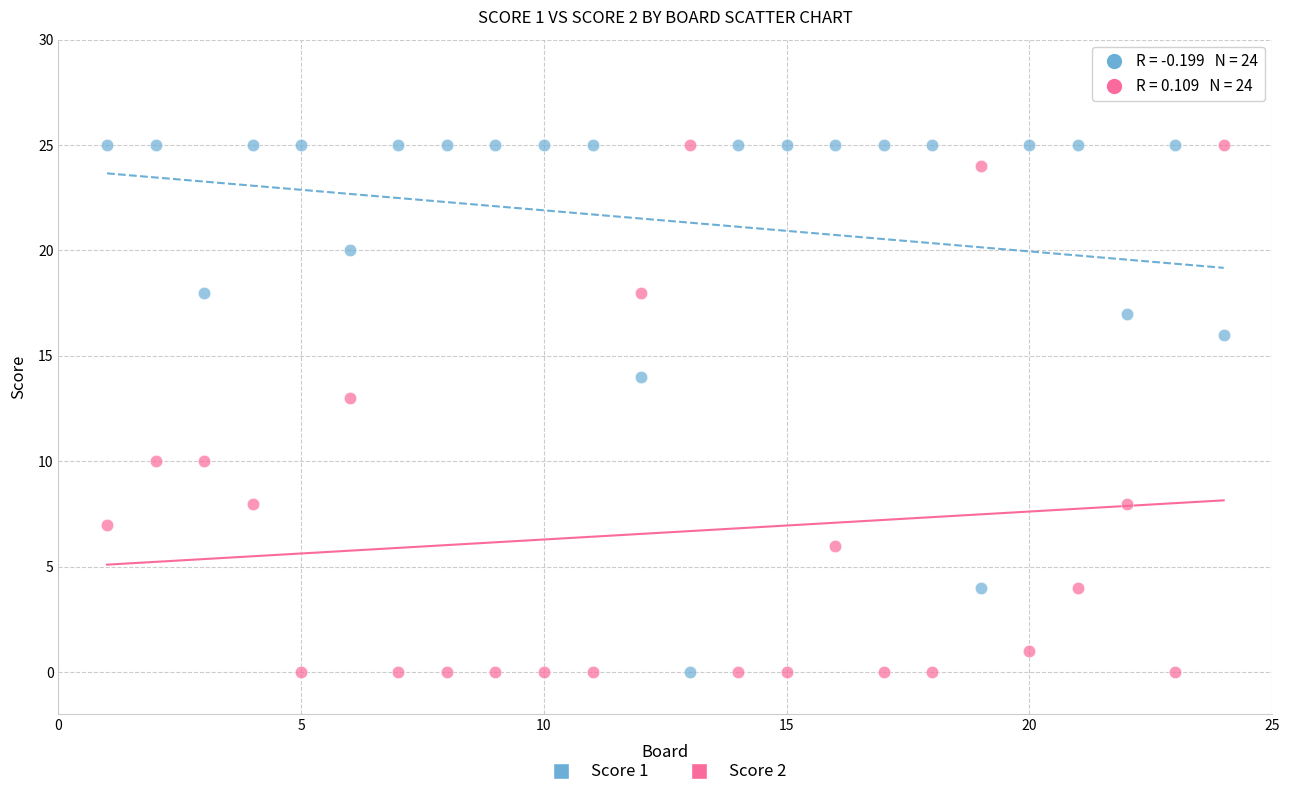

What is the X range (max minus min) for the scatter plot?

23